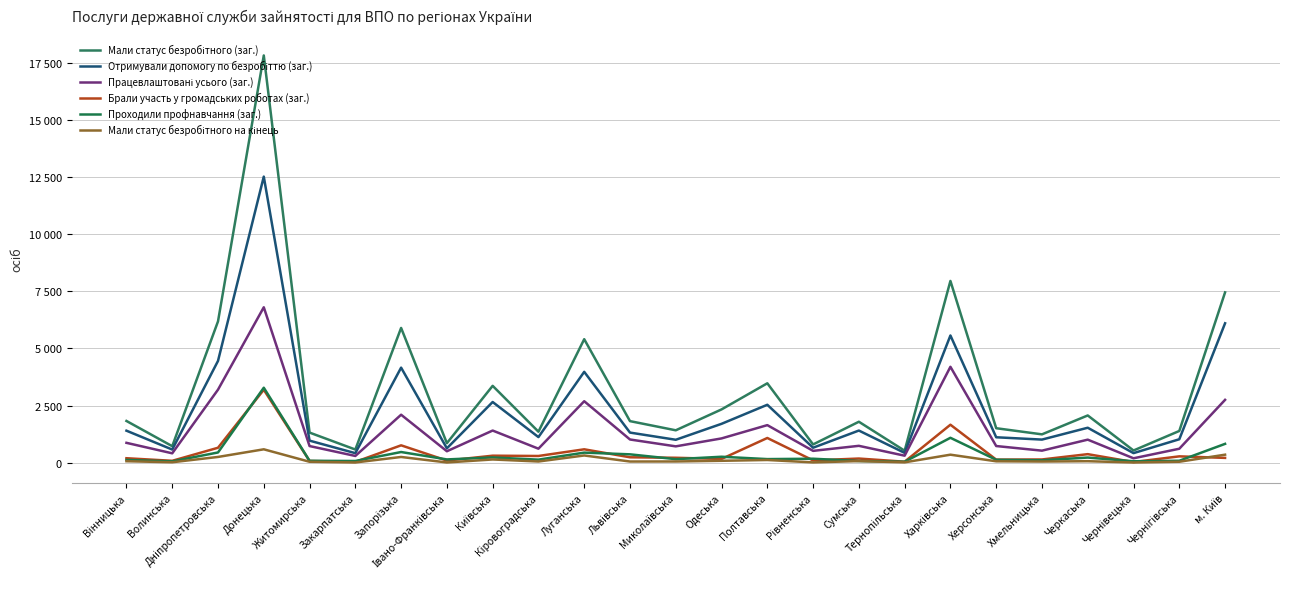

What is the value of the Проходили профнавчання (заг.) point at the 17th from the left?

80